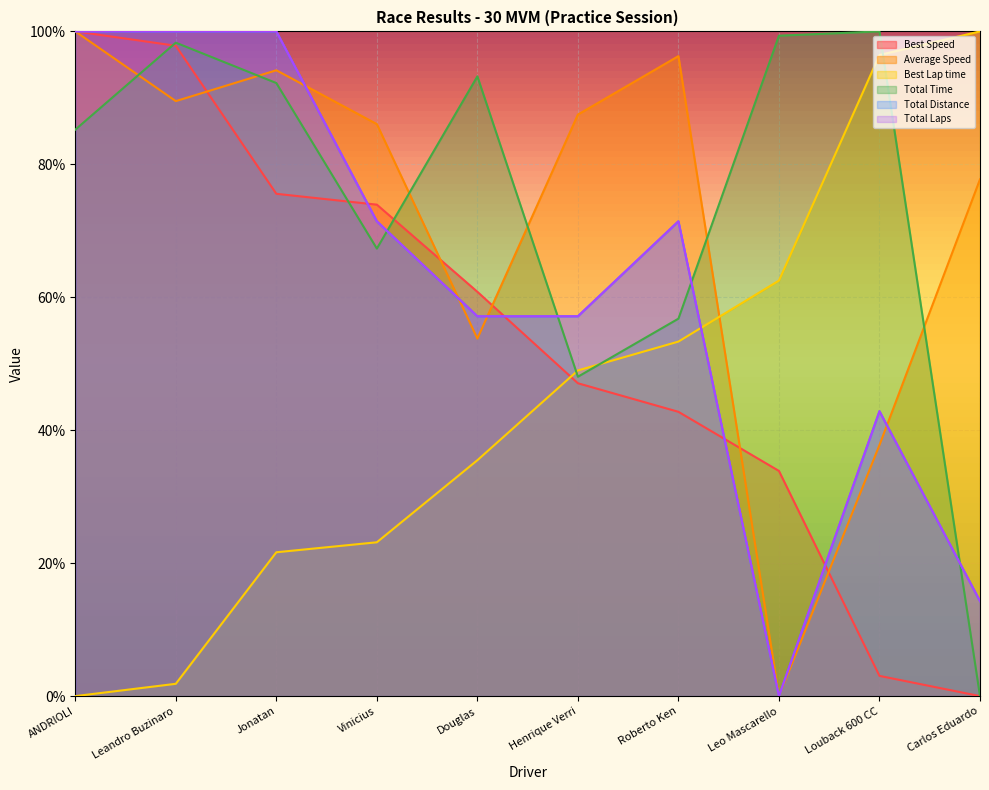

What is the sum of the Best Speed values at Henrique Verri and Douglas?

1.1